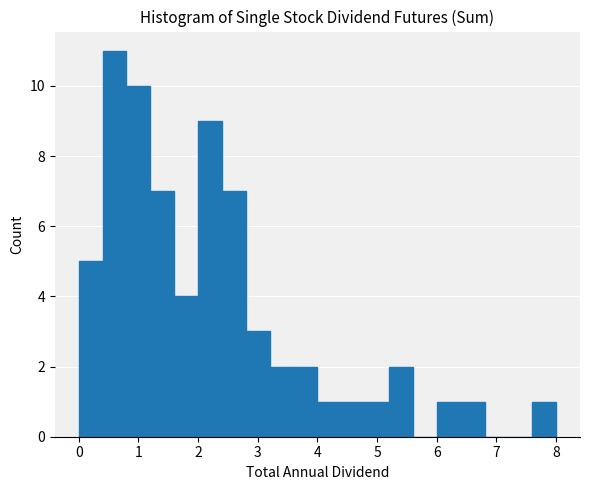

Reading left to right, transcribe this chart: for each bar, give the range it covers on the x-axis and its height. The values are not printed on the chart, so give them approximately, as read against the axis.

0.0 to 0.4: 5
0.4 to 0.8: 11
0.8 to 1.2: 10
1.2 to 1.6: 7
1.6 to 2.0: 4
2.0 to 2.4: 9
2.4 to 2.8: 7
2.8 to 3.2: 3
3.2 to 3.6: 2
3.6 to 4.0: 2
4.0 to 4.4: 1
4.4 to 4.8: 1
4.8 to 5.2: 1
5.2 to 5.6: 2
5.6 to 6.0: 0
6.0 to 6.4: 1
6.4 to 6.8: 1
6.8 to 7.2: 0
7.2 to 7.6: 0
7.6 to 8.0: 1